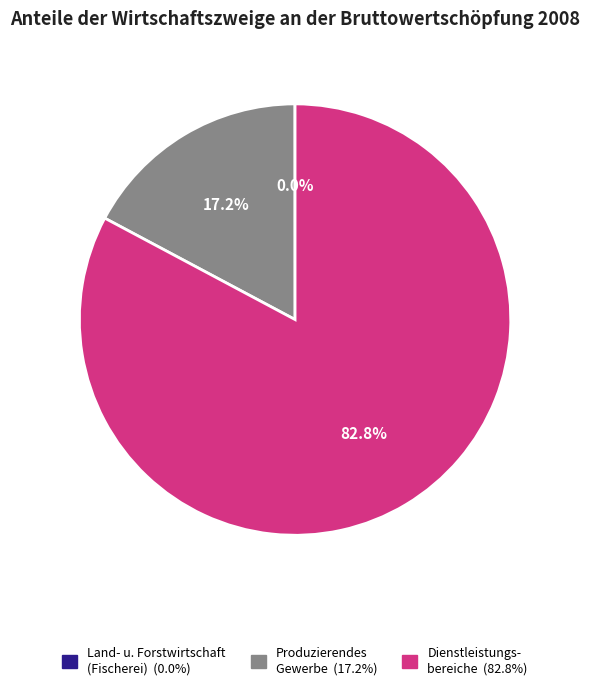

Is there a majority slice in this chart?

Yes